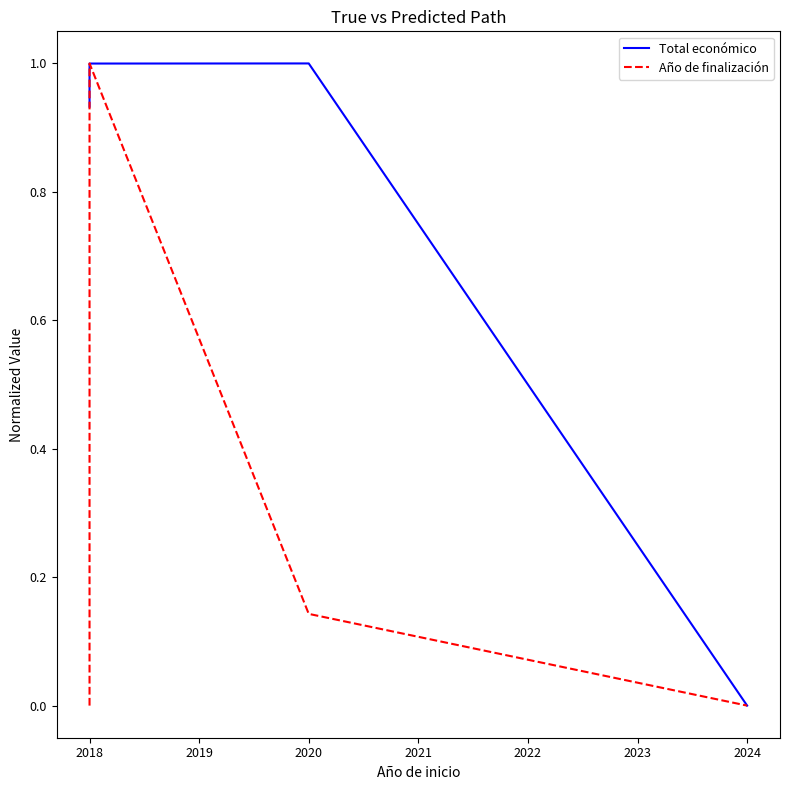

Rank the series by their average value, from highest to lowest.

Total económico, Año de finalización